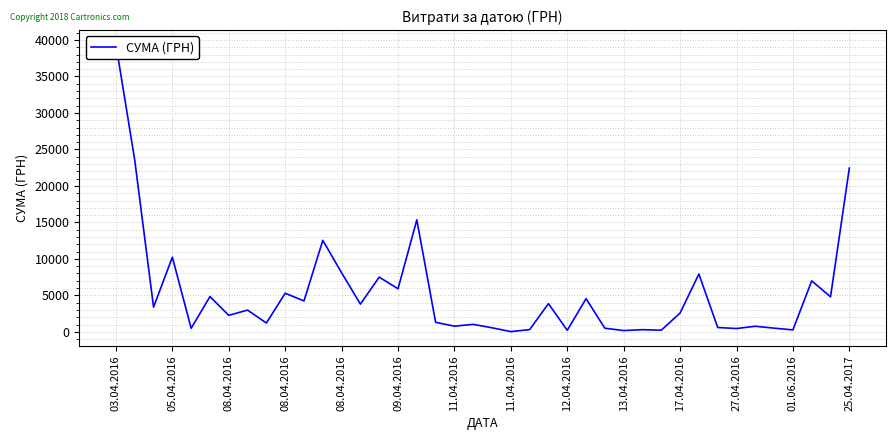

What is the sum of all values?

212082.8